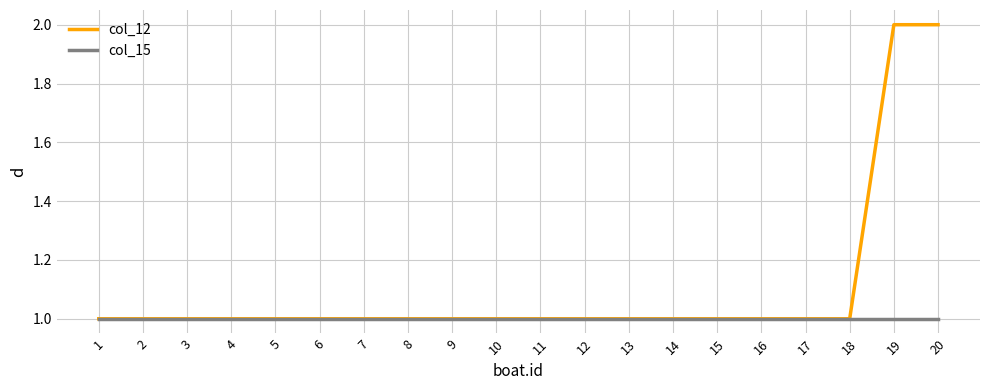

Is this an area chart (filled region under the line)?

No